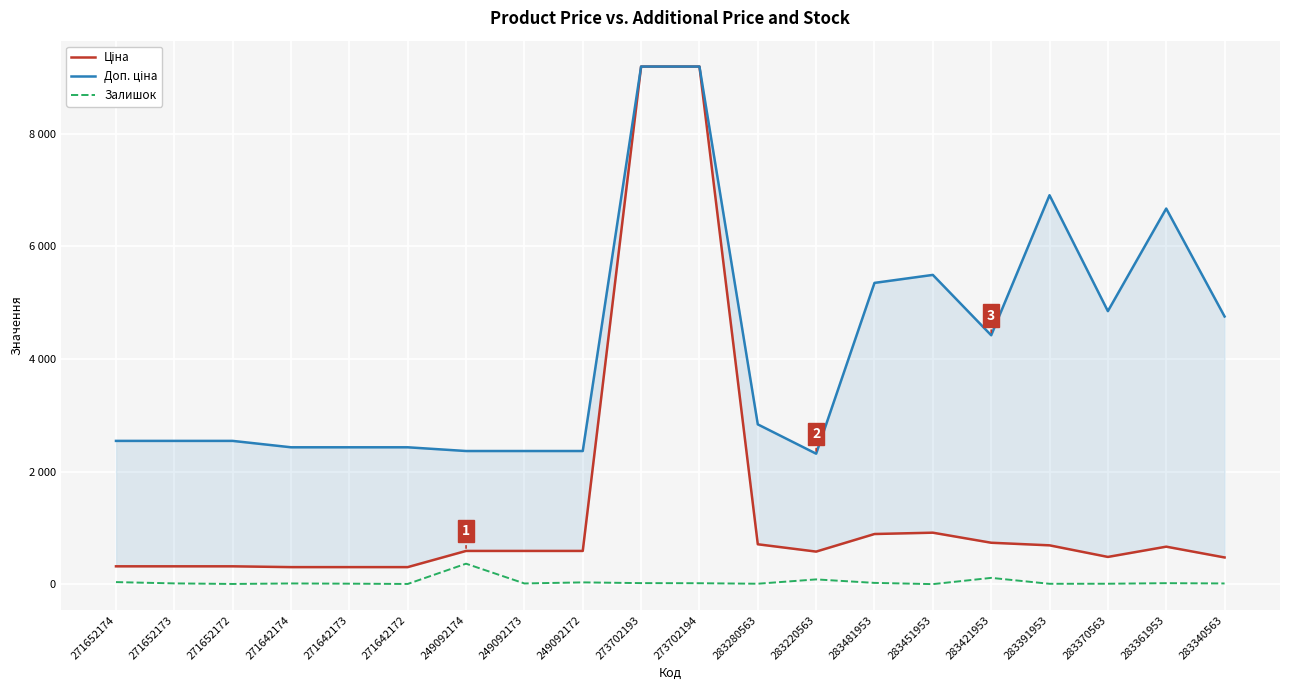

What is the difference between the maximum and minimum values in the Залишок series?

363.0